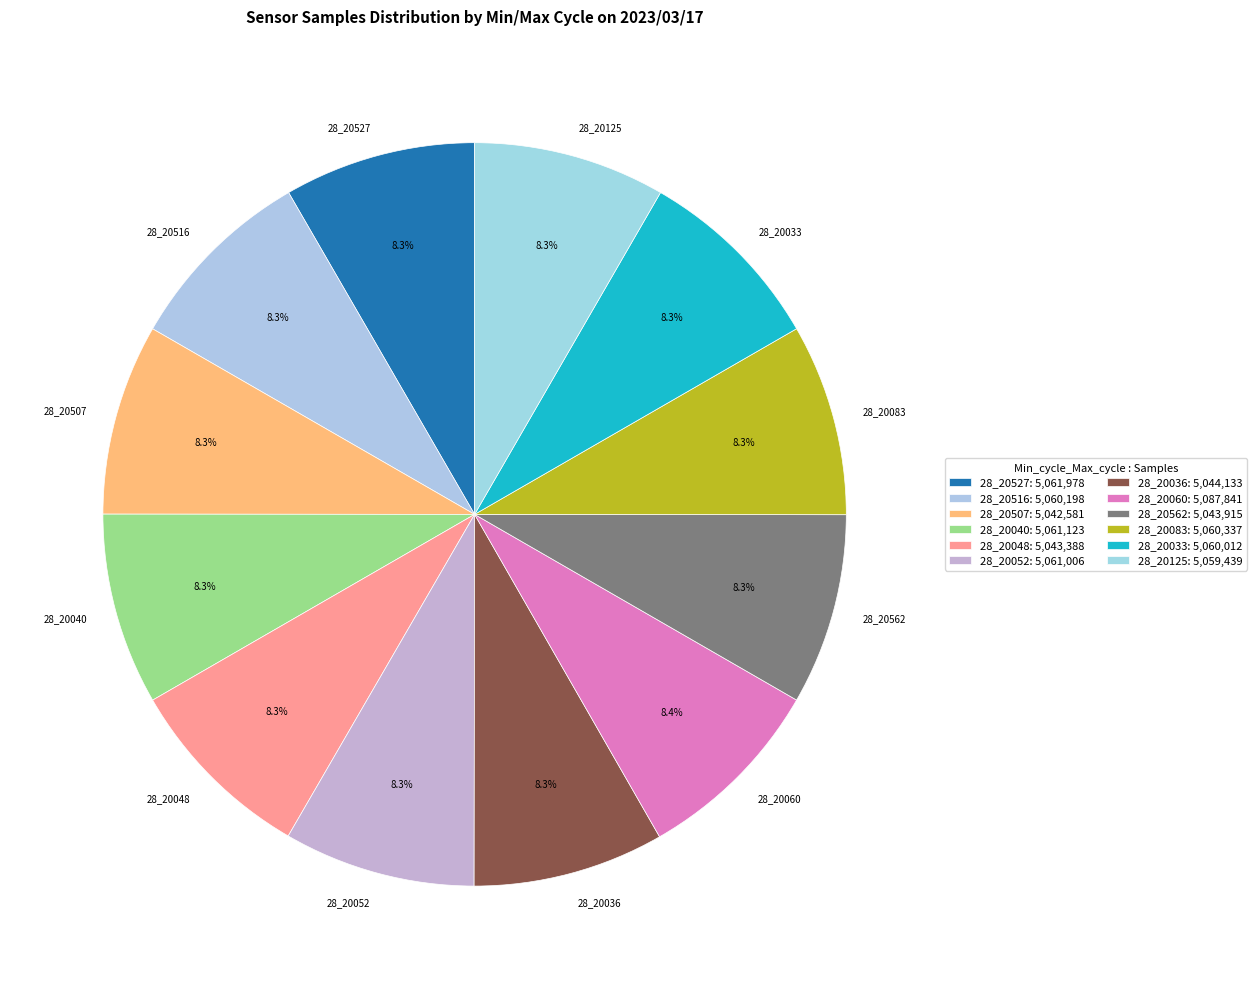

How many segments does this pie chart have?

12